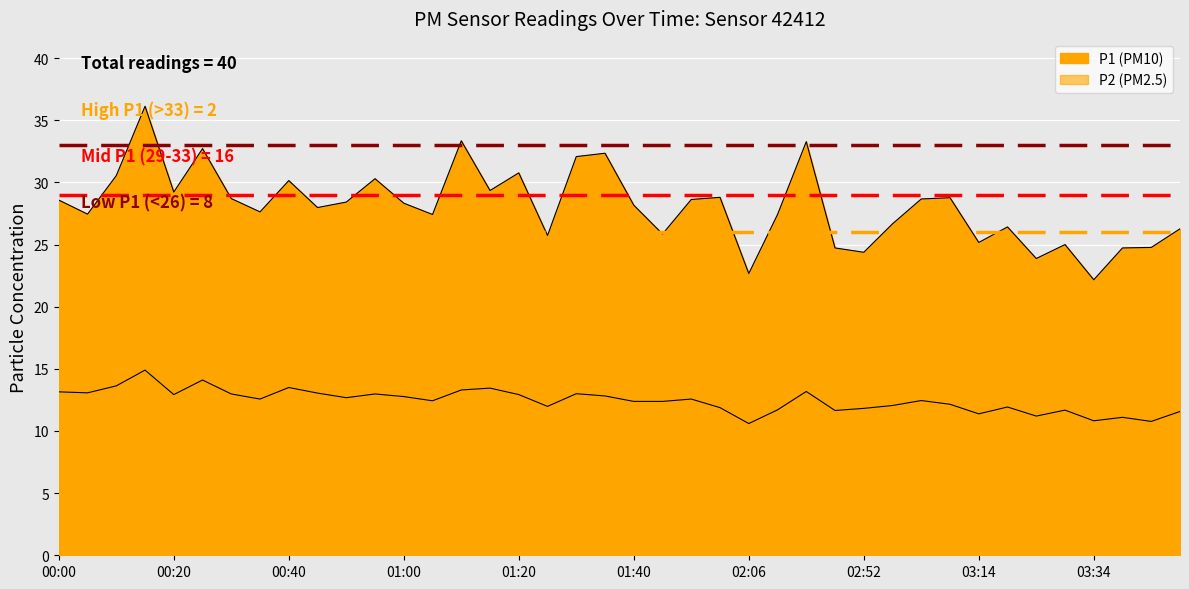

What is the label of the 14th point from the left?

01:05